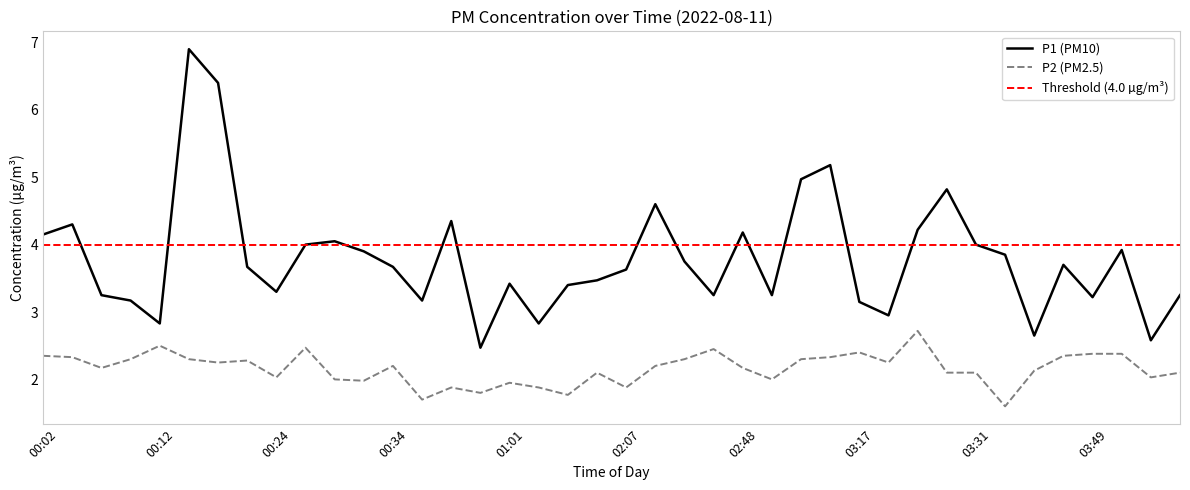

Does the chart display data point markers on the line(s)?

No